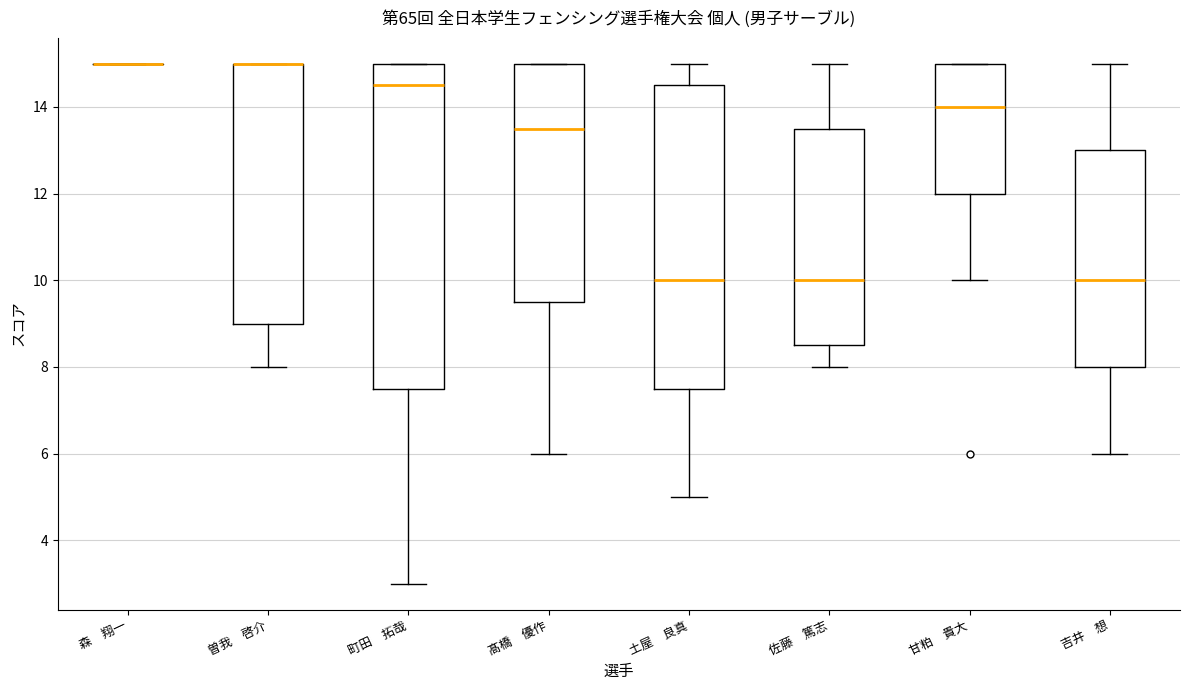

Which box is the tallest, from its lower edge to its upper edge?

町田 拓哉